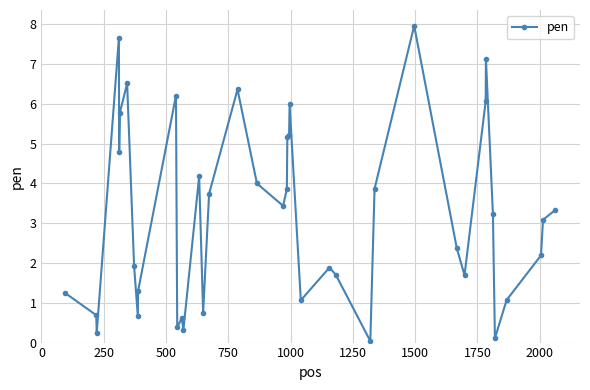

What is the maximum value shown in the chart?

8.0